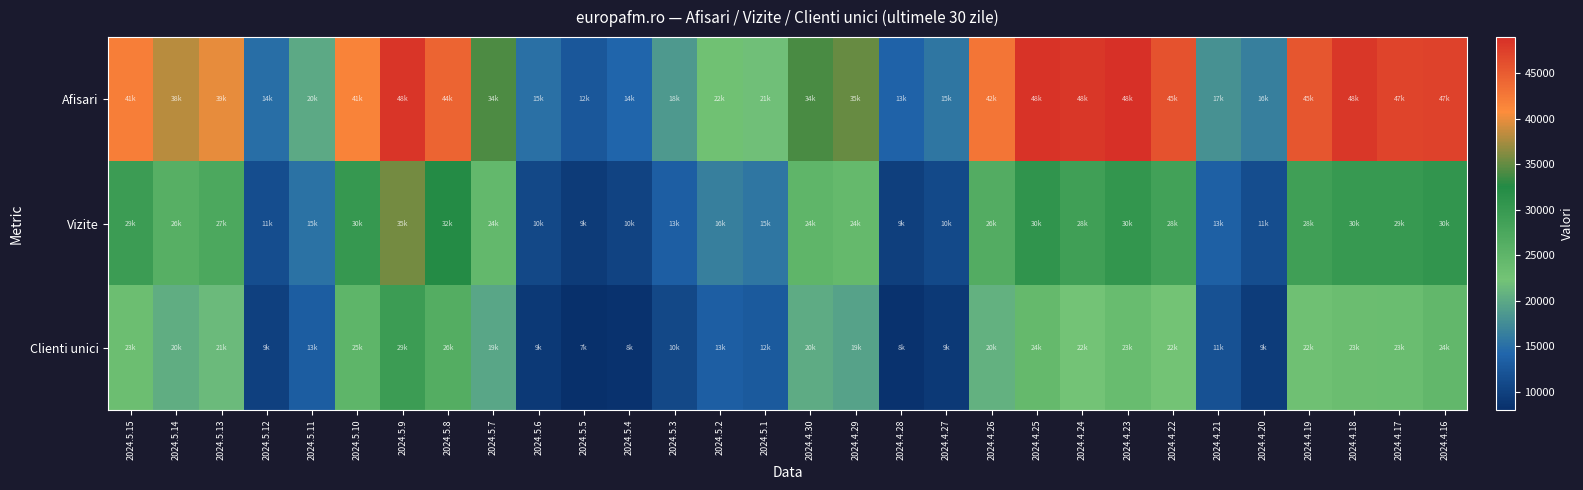

List the series in order of their peak value, lowest first.

Clienti unici, Vizite, Afisari